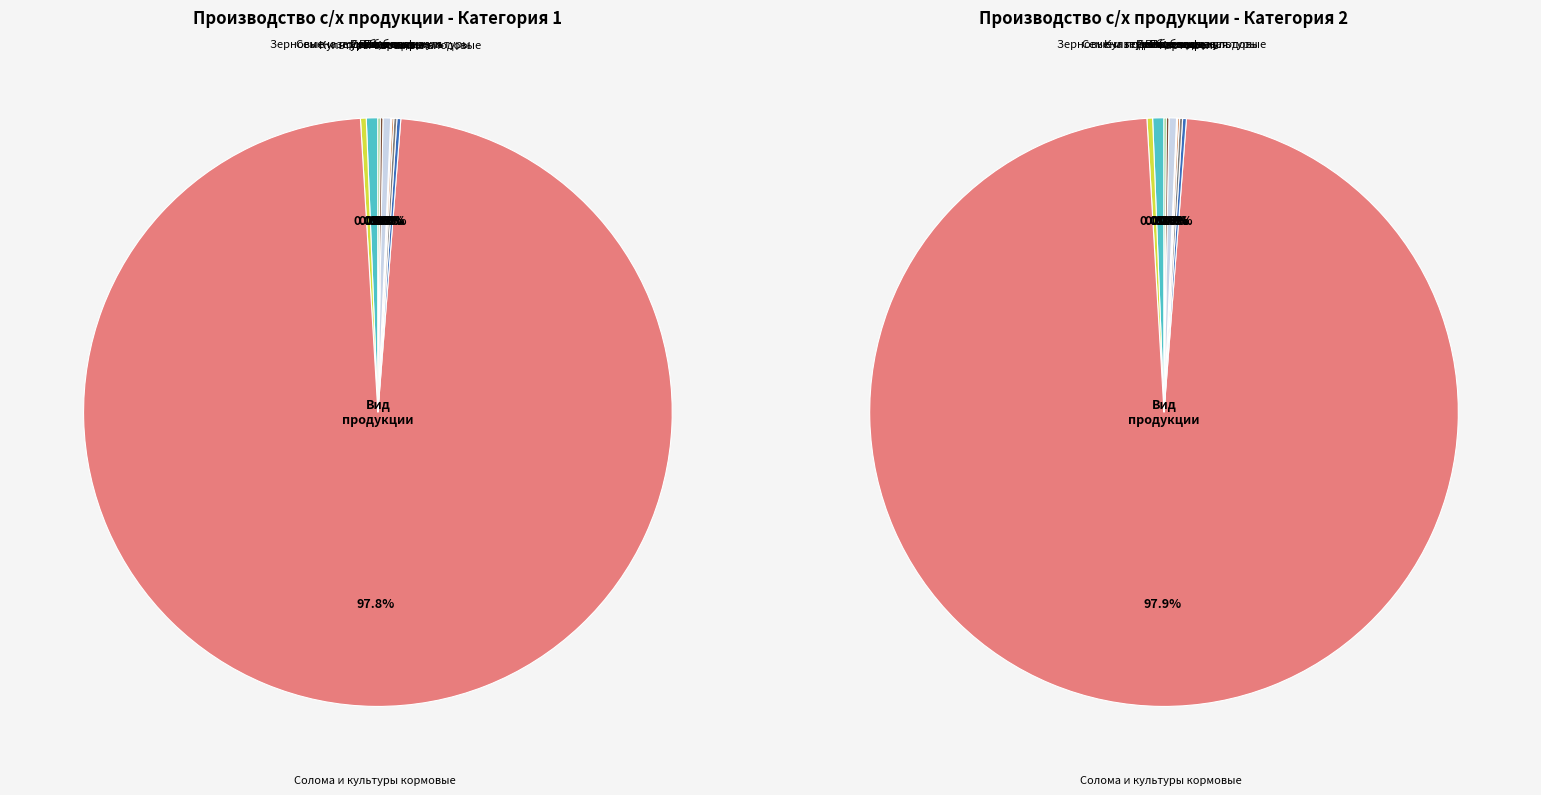

Is it true that Свекла сахарная is 0% of the pie?

True